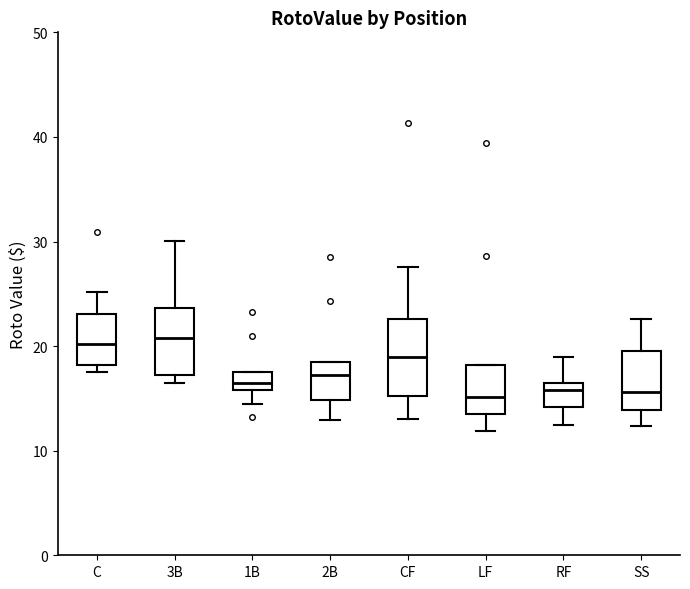

Reading left to right, read every box against the y-axis: the position of its median line, the range the box covers, and the ends of its whiskers. The values are not printed on the chart, so give them approximately, as read against the axis.

C: median 20, box 18 to 23, whiskers 18 (just below the box's lower edge) to 25
3B: median 21, box 17 to 24, whiskers 16 to 30
1B: median 16 (inside the box), box 16 to 17, whiskers 15 to 17
2B: median 17, box 15 to 19, whiskers 13 to 19
CF: median 19, box 15 to 23, whiskers 13 to 28
LF: median 15, box 14 to 18, whiskers 12 to 18
RF: median 16 (just below the box's upper edge), box 14 to 16, whiskers 13 to 19
SS: median 16, box 14 to 19, whiskers 12 to 23